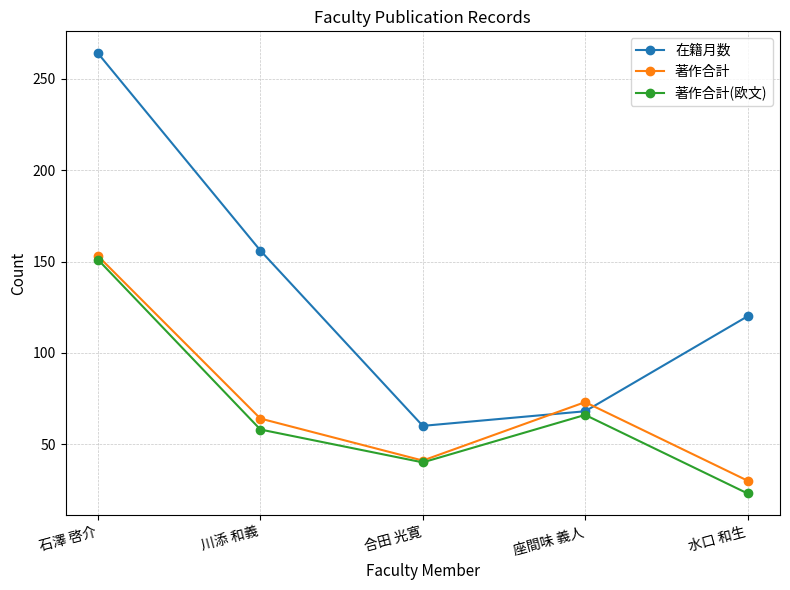

What is the minimum value shown in the chart?

23